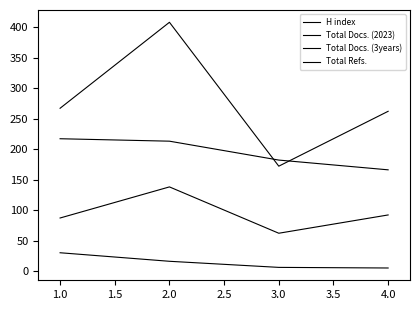

Does the chart display data point markers on the line(s)?

No